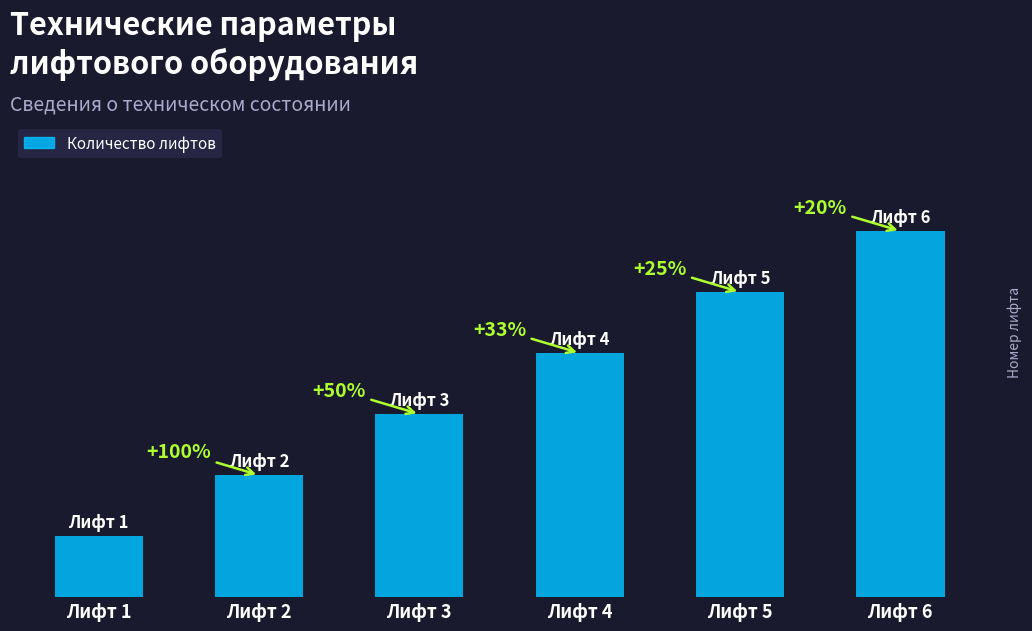

Are the bars horizontal?

No